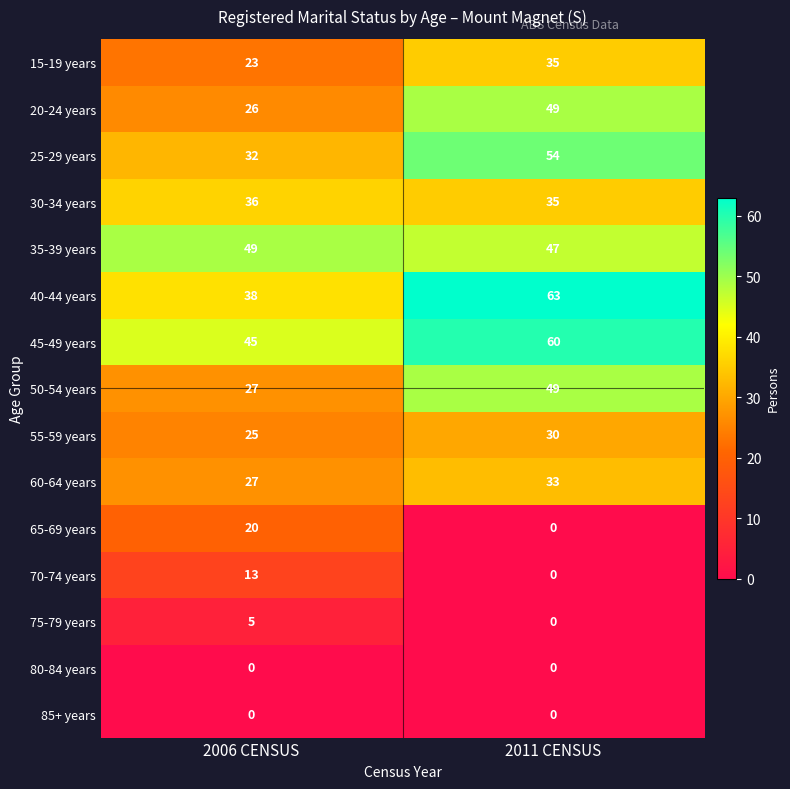

What is the maximum value shown in the chart?

63